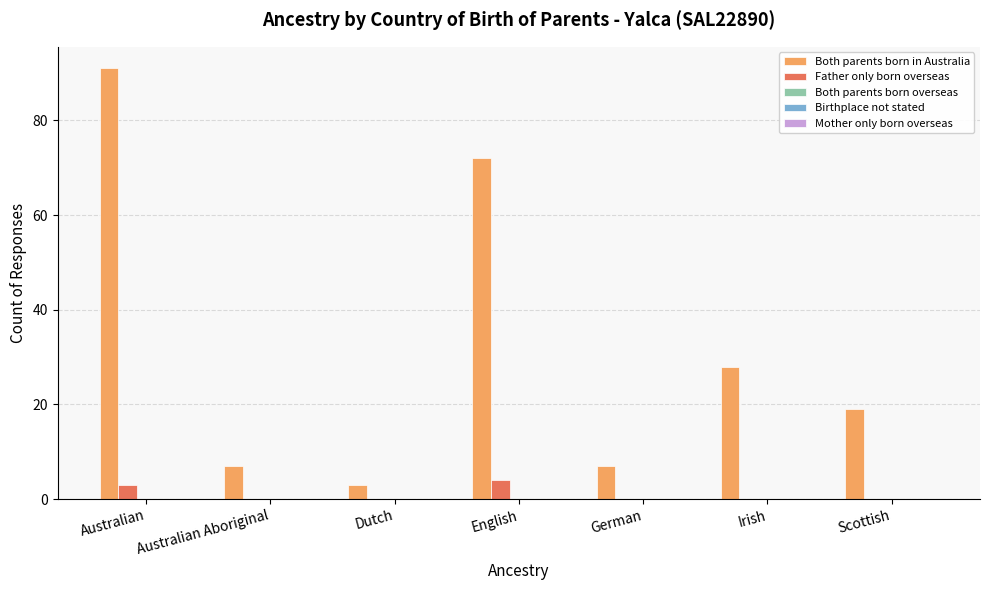

What is the total value across all series at Irish?

28